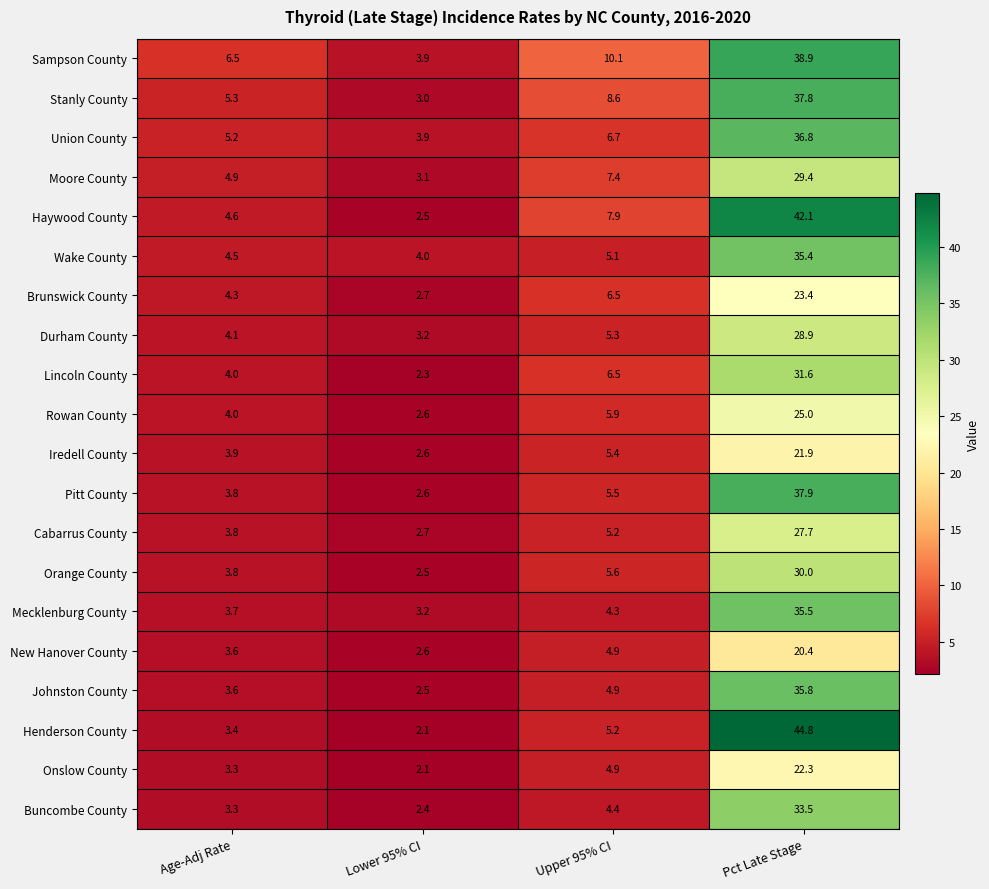

What is the minimum value for Union County?

3.9